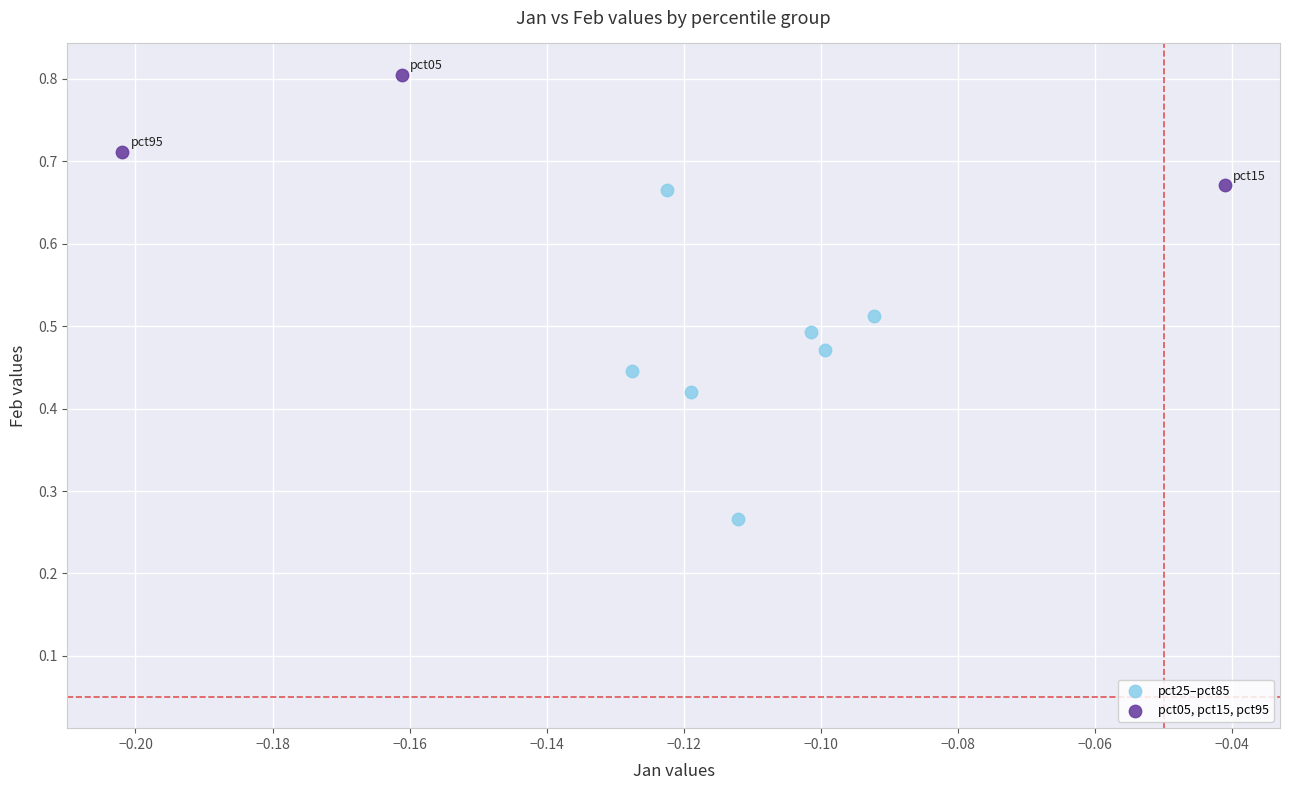

What are all the series names shown in the legend?

pct25–pct85, pct05, pct15, pct95